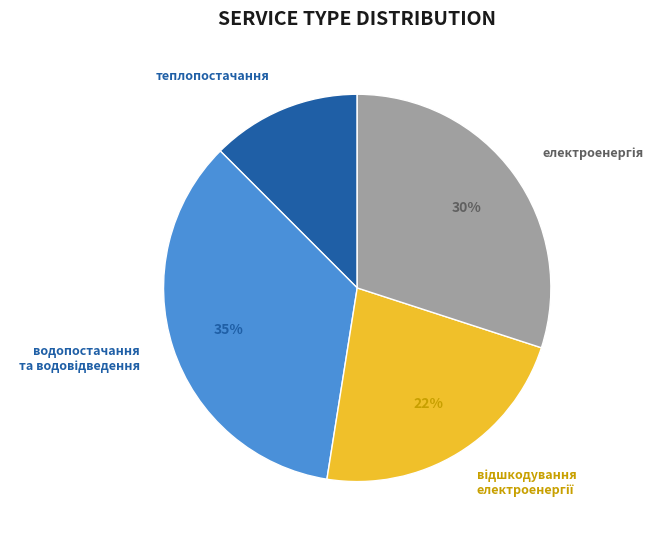

Does any single category account for the majority?

No